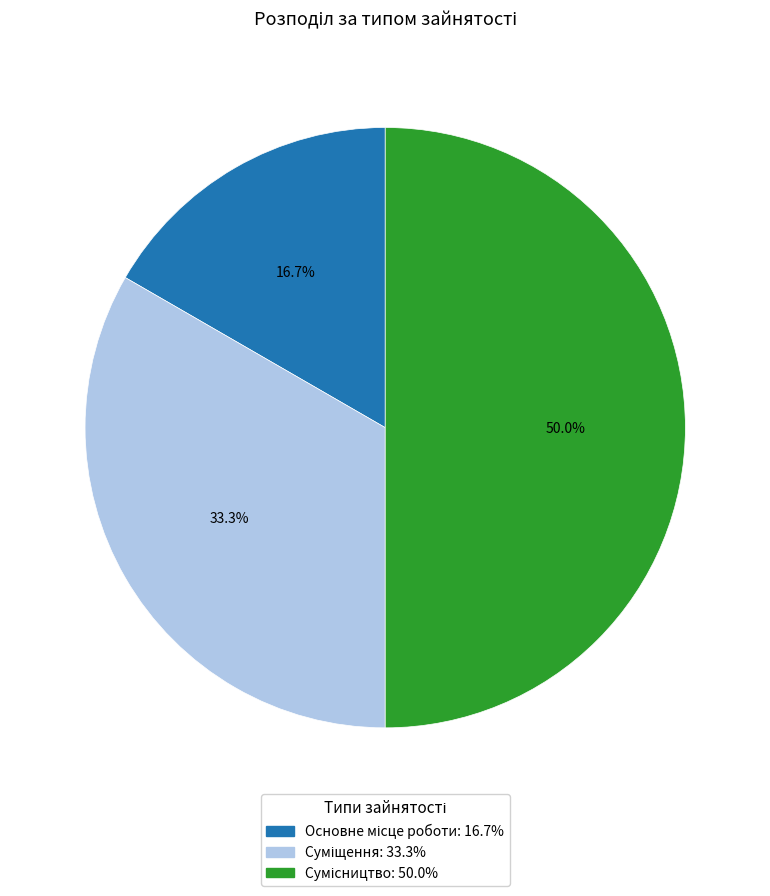

The Сумісництво slice represents 50% of the pie. True or false?

True